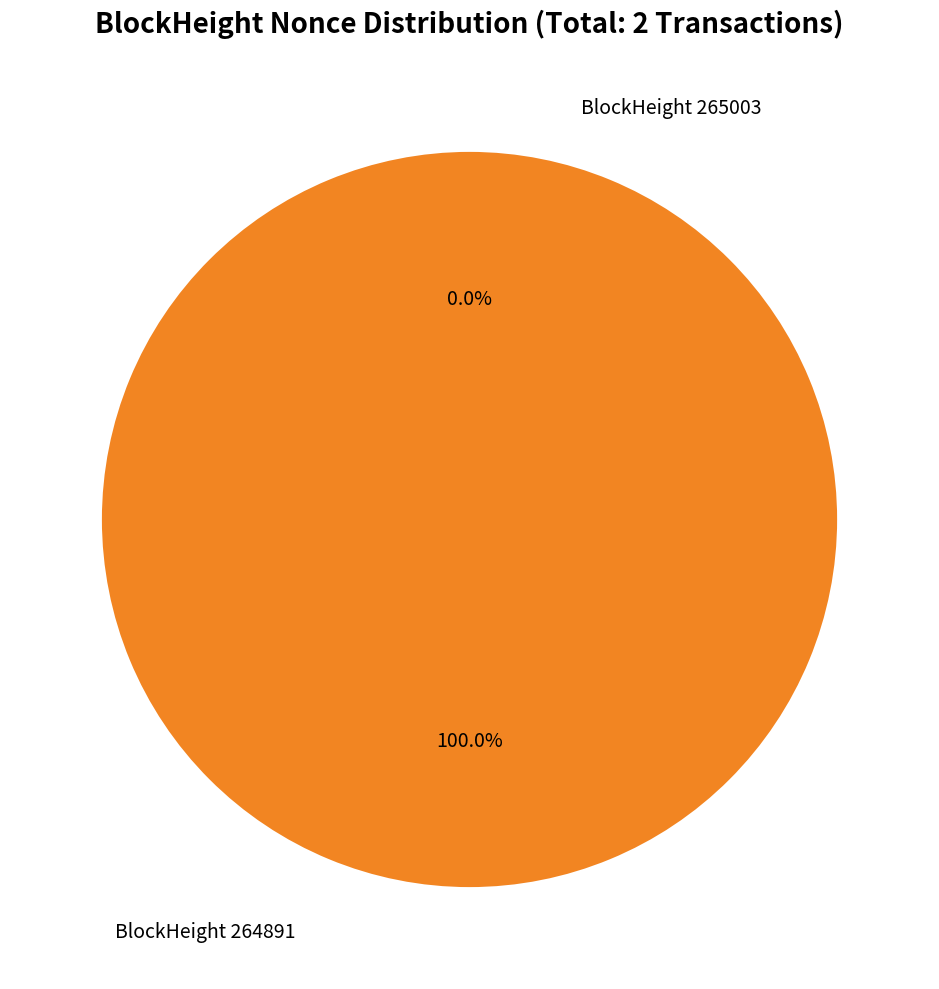

Is the sum of 265003 and 264891 greater than half?

Yes